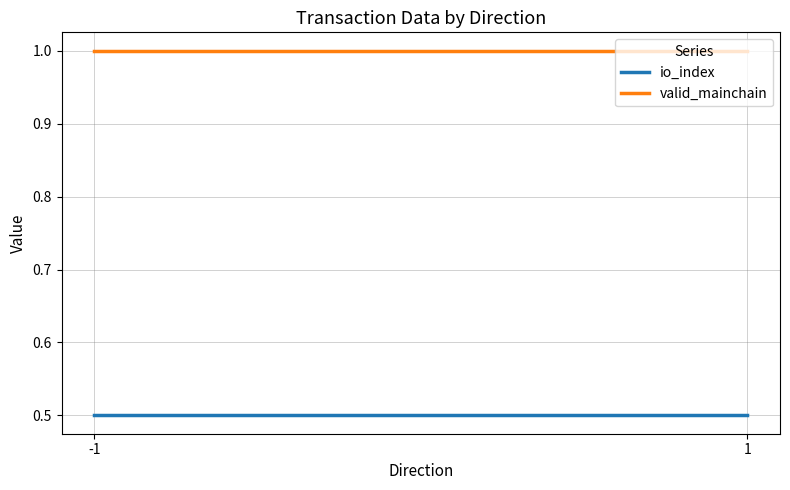

What is the value of the io_index point at the 2nd from the left?

0.5